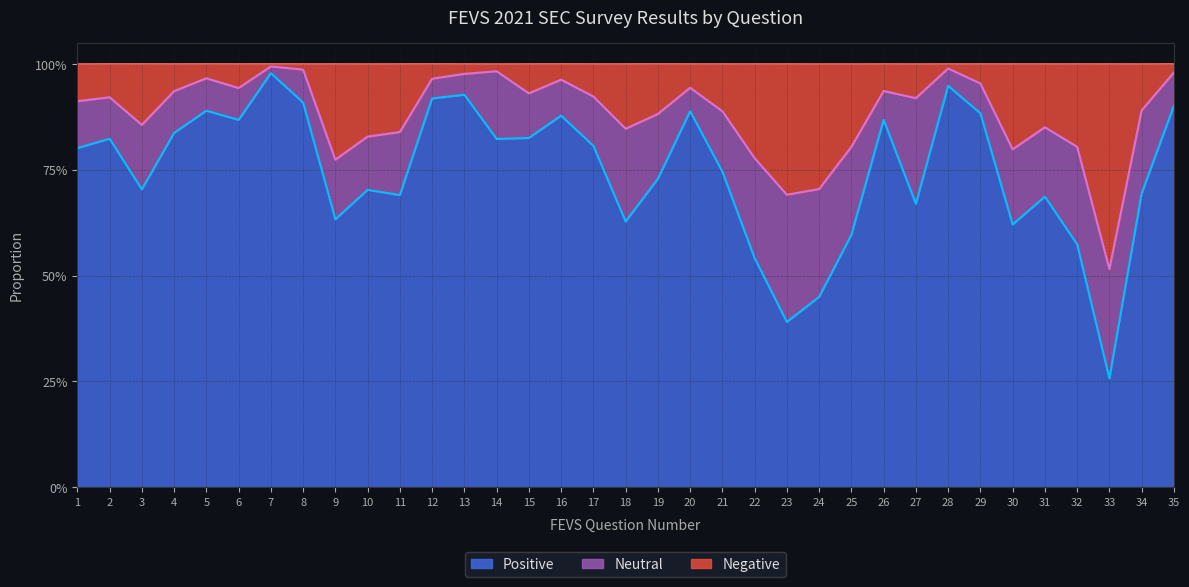

Which has a higher value, 28 or 34?

28